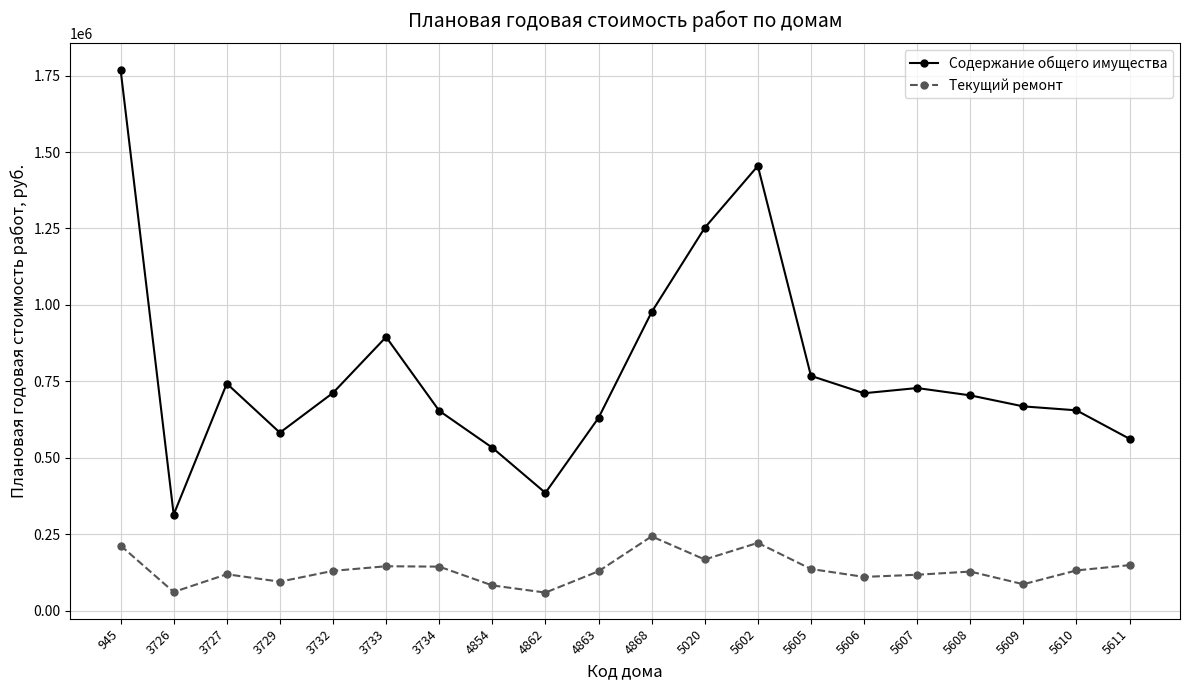

At how many categories does at least one series exceed 1711584?

1